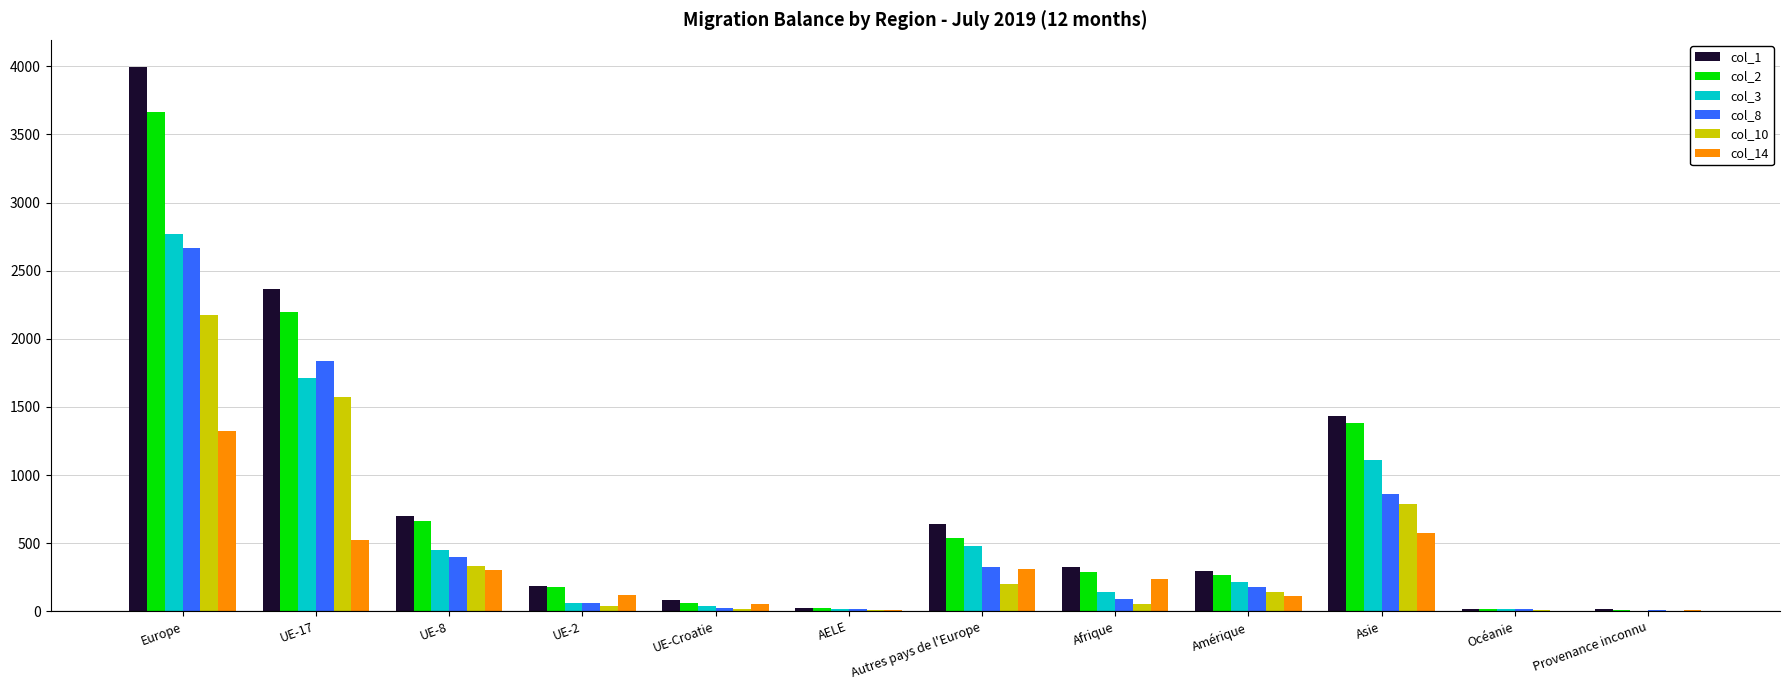

At which category is the sum across all series the highest?

Europe